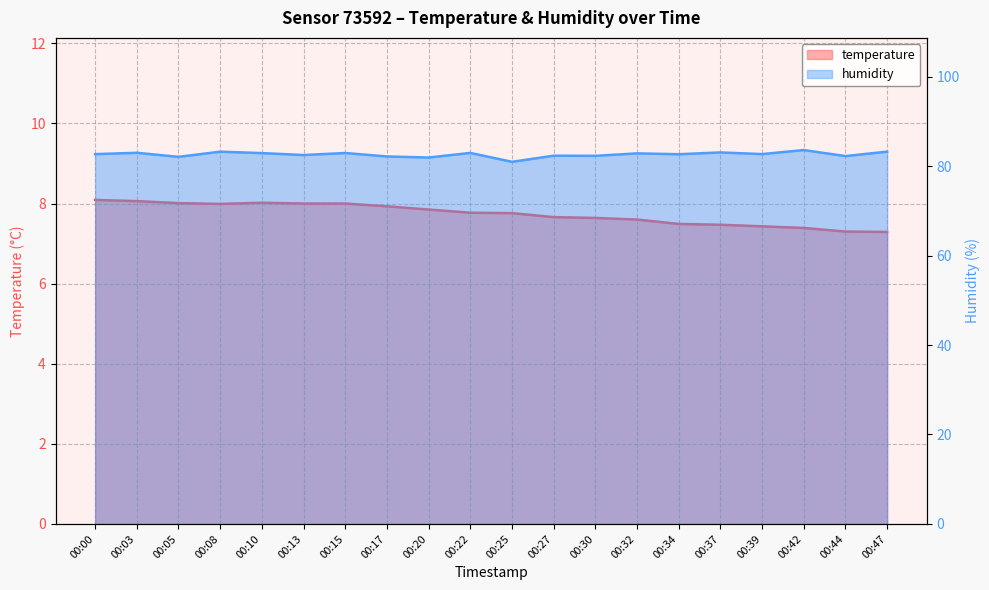

What is the difference between the maximum and second lowest values in the humidity series?

1.7